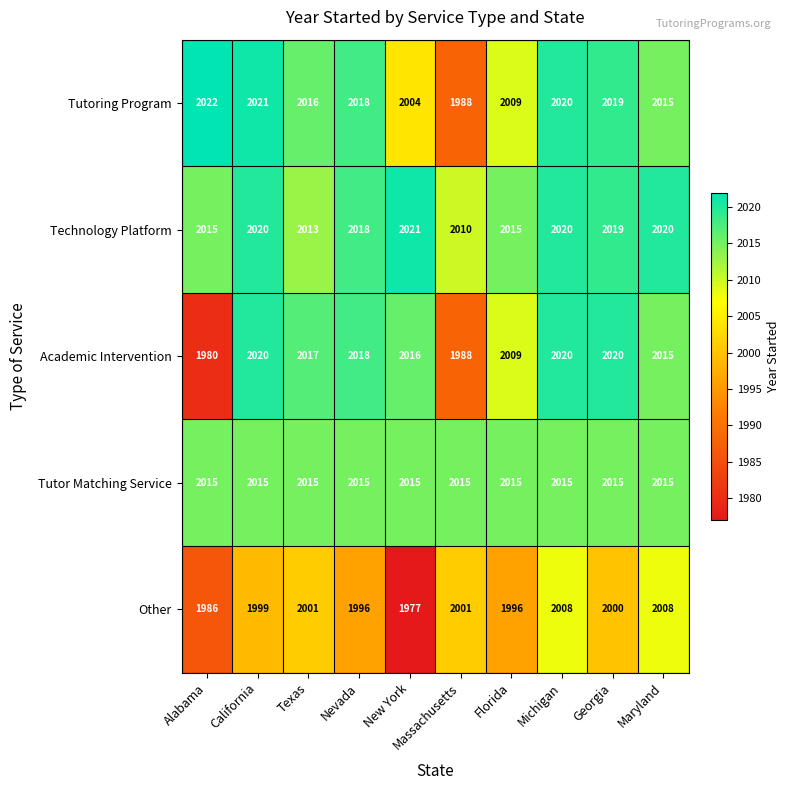

Which series changed the most between Alabama and Georgia?

Academic Intervention